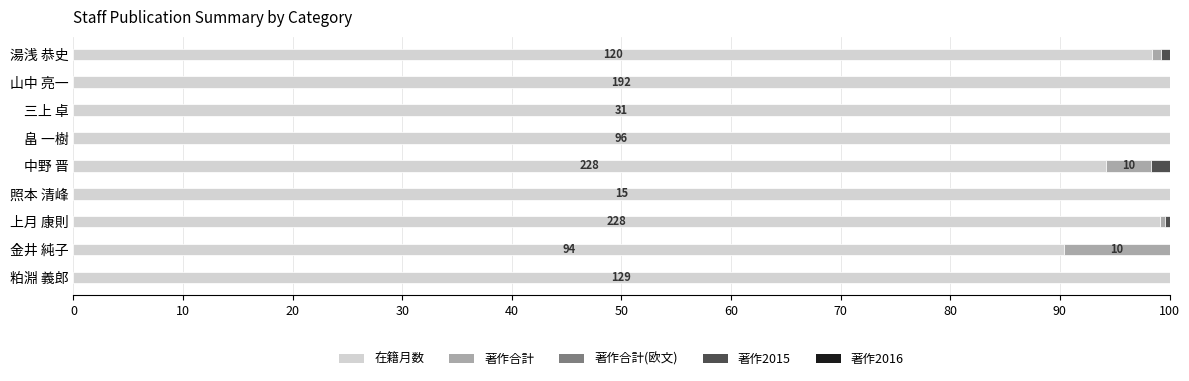

What is the total value across all series at 金井 純子?

100.0